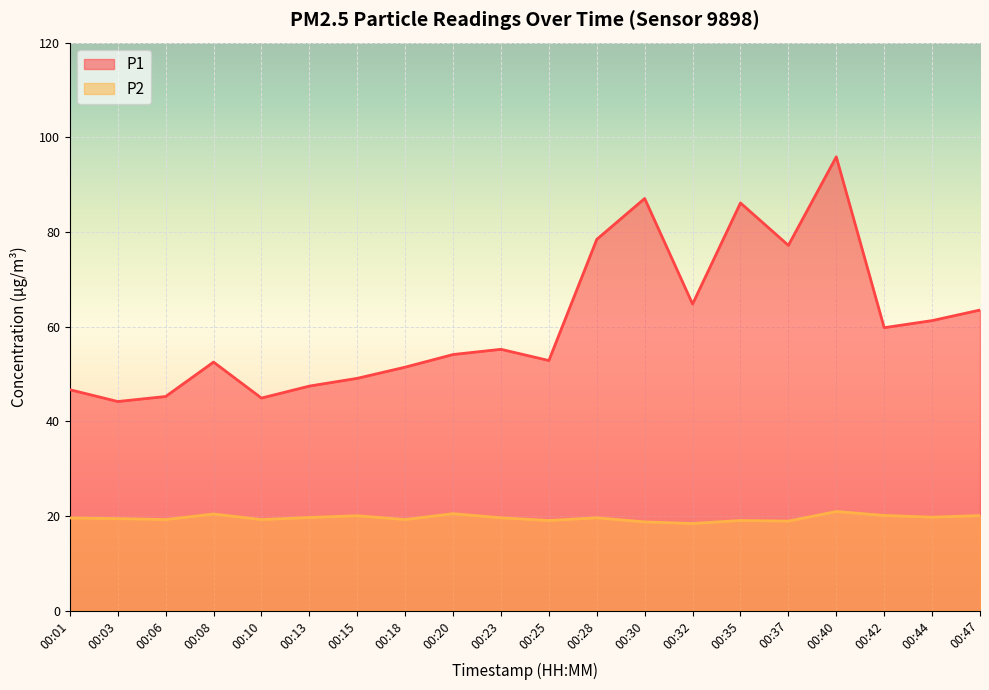

Where does the P2 series first go above 19?

00:01